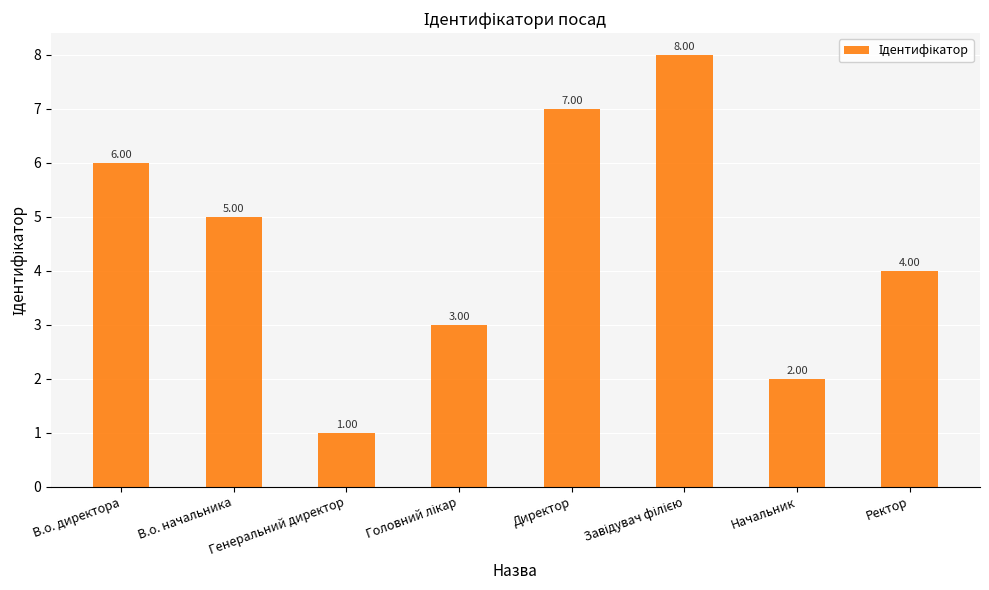

Reading left to right, transcribe all the data shown in this chart.

6	5	1	3	7	8	2	4